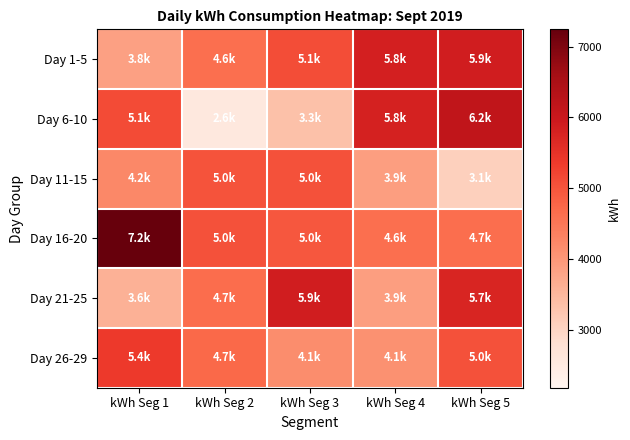

Rank the series at kWh Seg 2 from highest to lowest value.

Day 16-20, Day 11-15, Day 26-29, Day 21-25, Day 1-5, Day 6-10